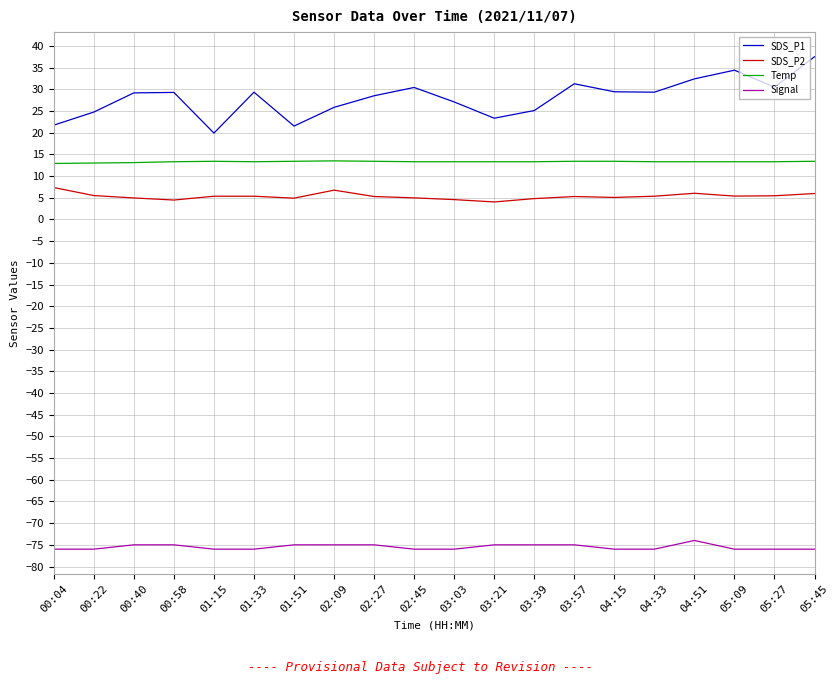

What is the sum of the SDS_P2 values at 03:39 and 02:09?

11.6